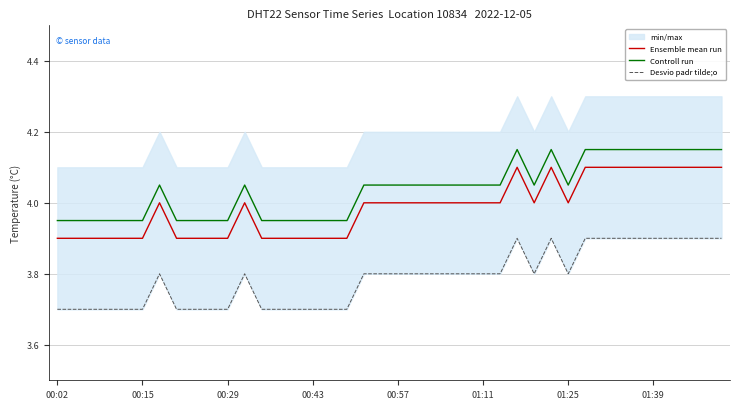

True or false: Controll run and Ensemble mean run cross at least once.

False